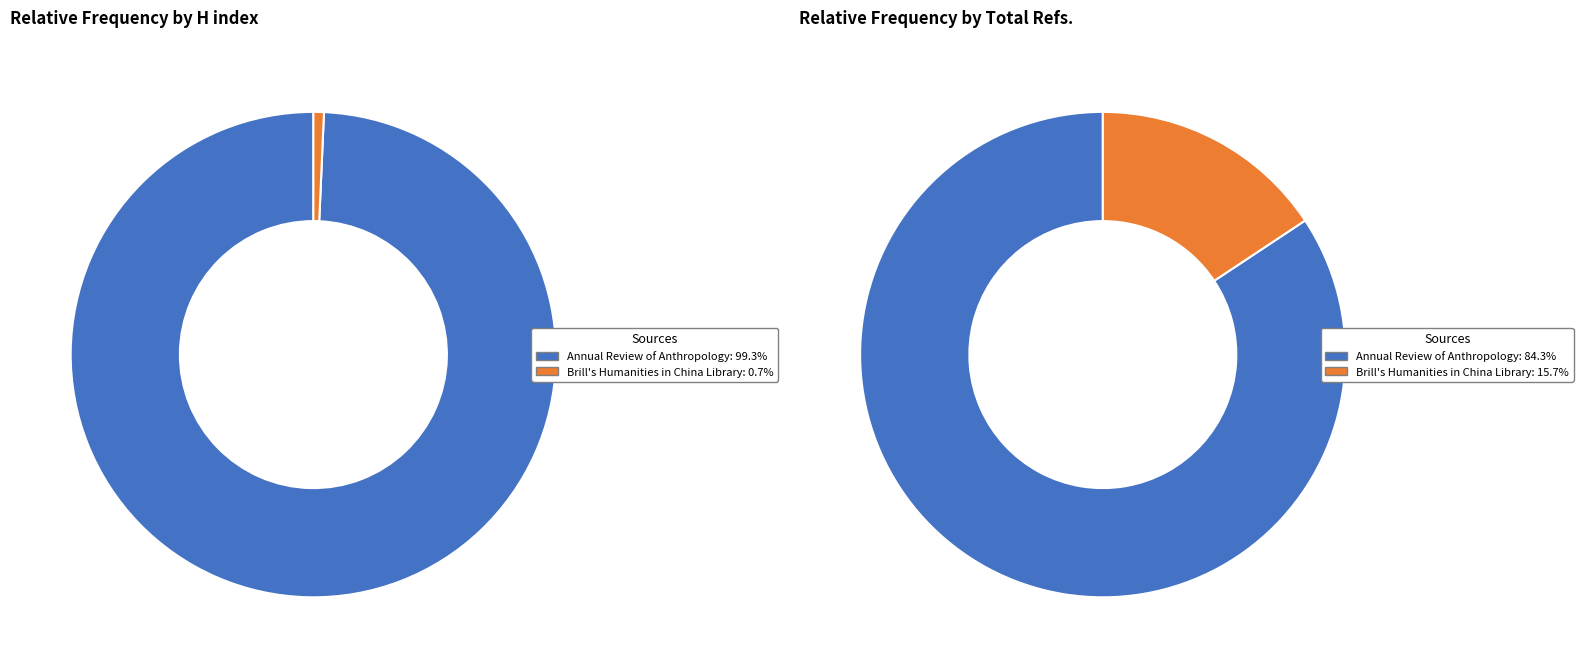

True or false: Brill's Humanities in China Library accounts for 76% of the total.

False